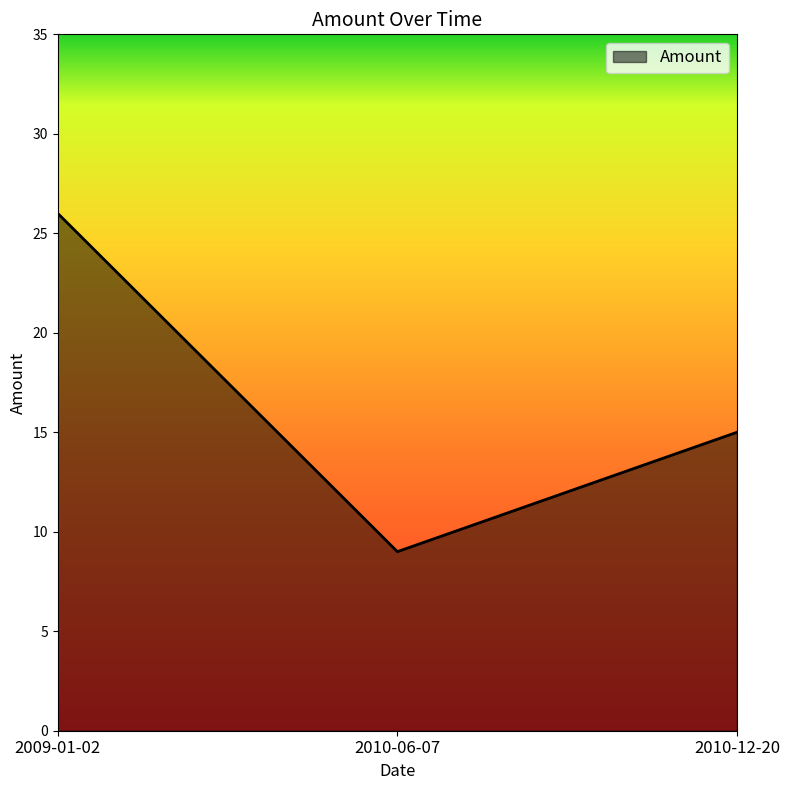

What is the difference between the maximum and second lowest values?

11